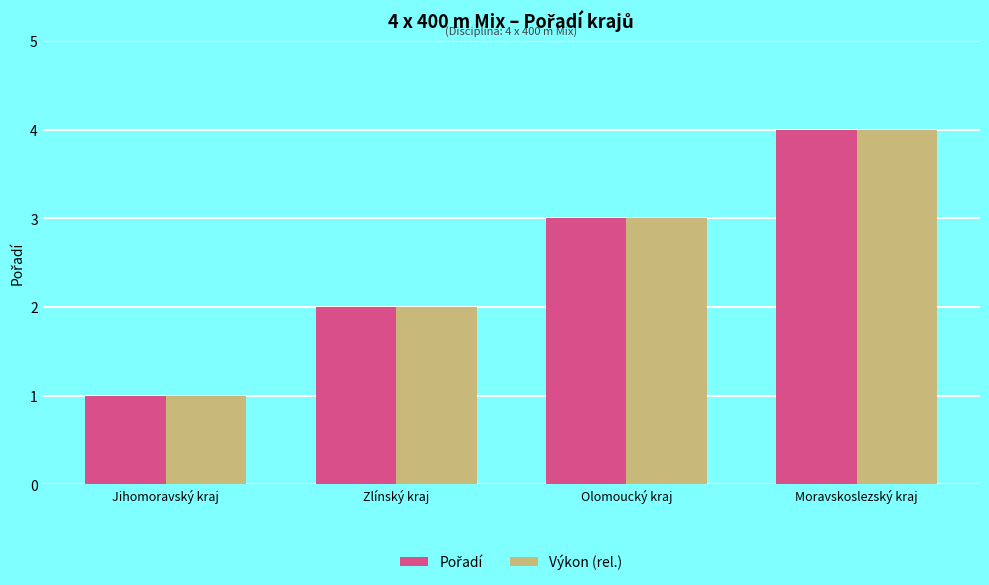

At which category is the sum across all series the highest?

Moravskoslezský kraj